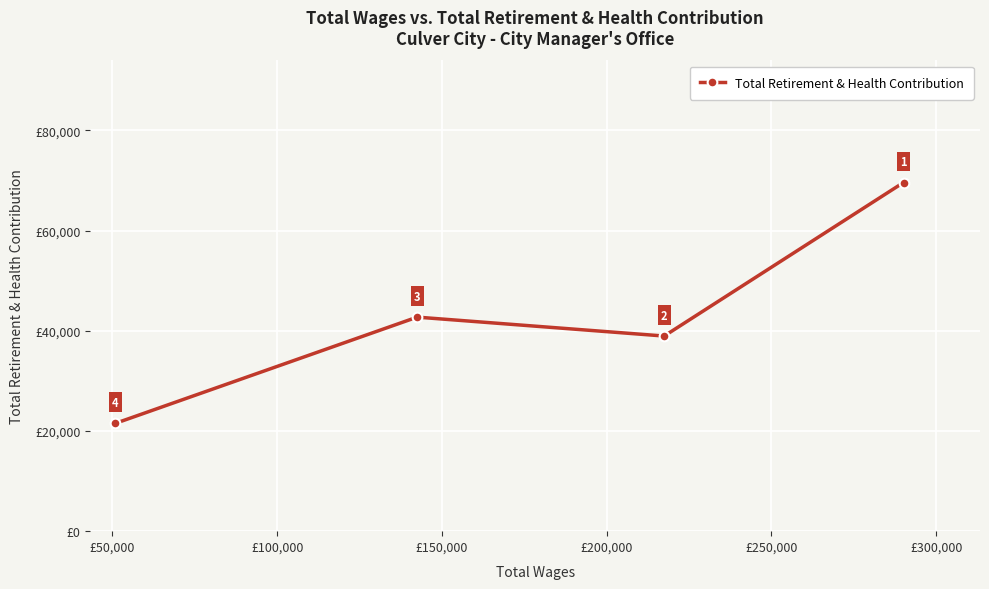

What is the value of the 1st point from the left?

21525